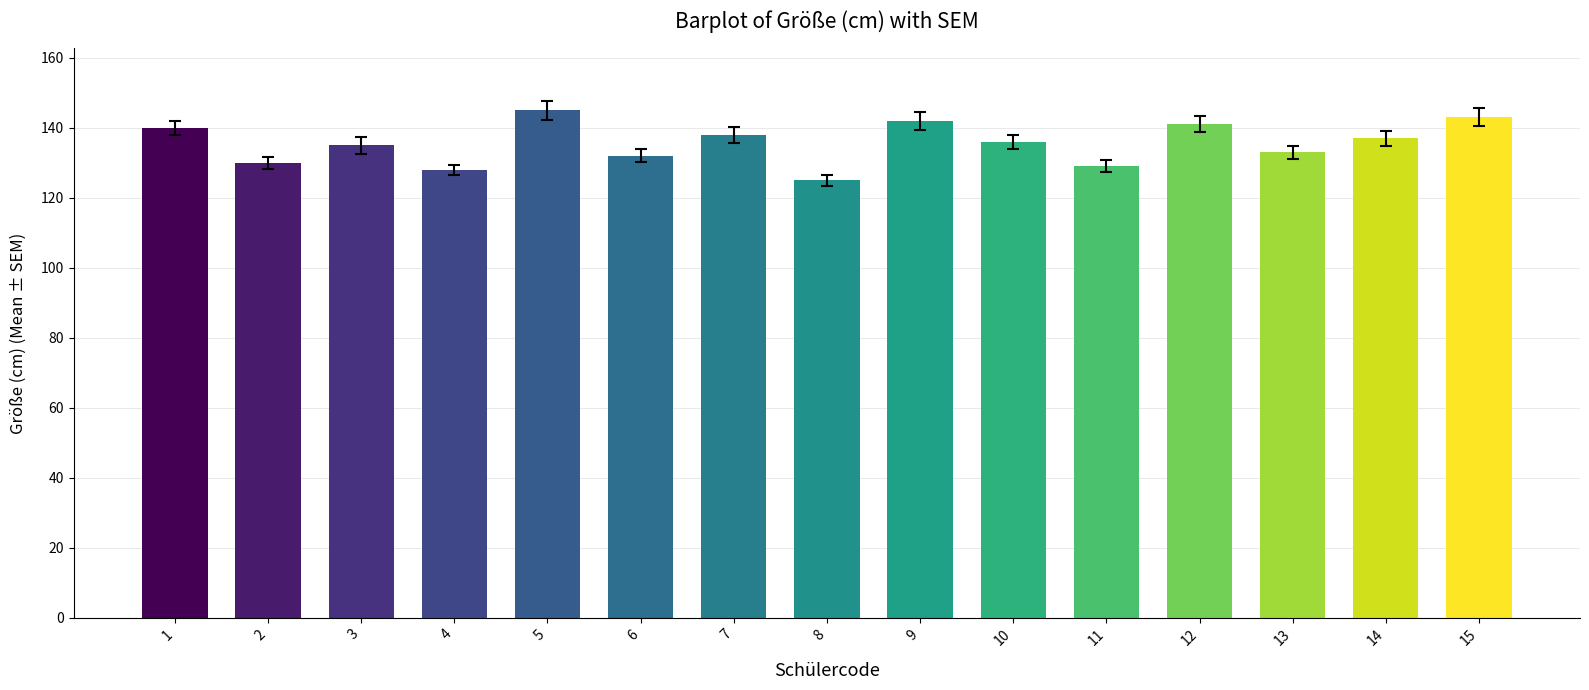

What is the change in value from 2 to 10?

+6